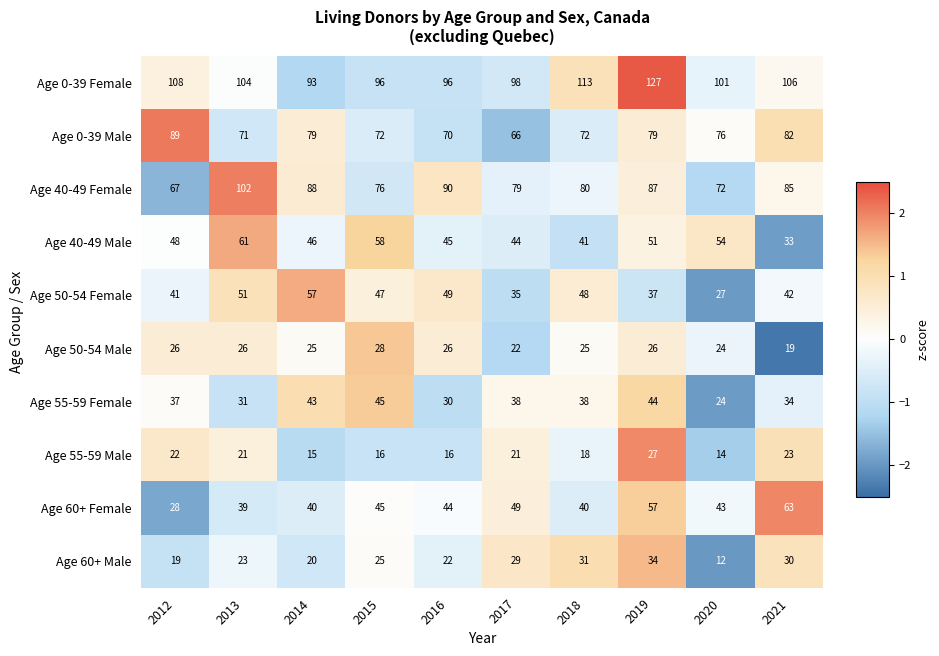

The value of Age 40-49 Female at 2018 is 80. True or false?

True